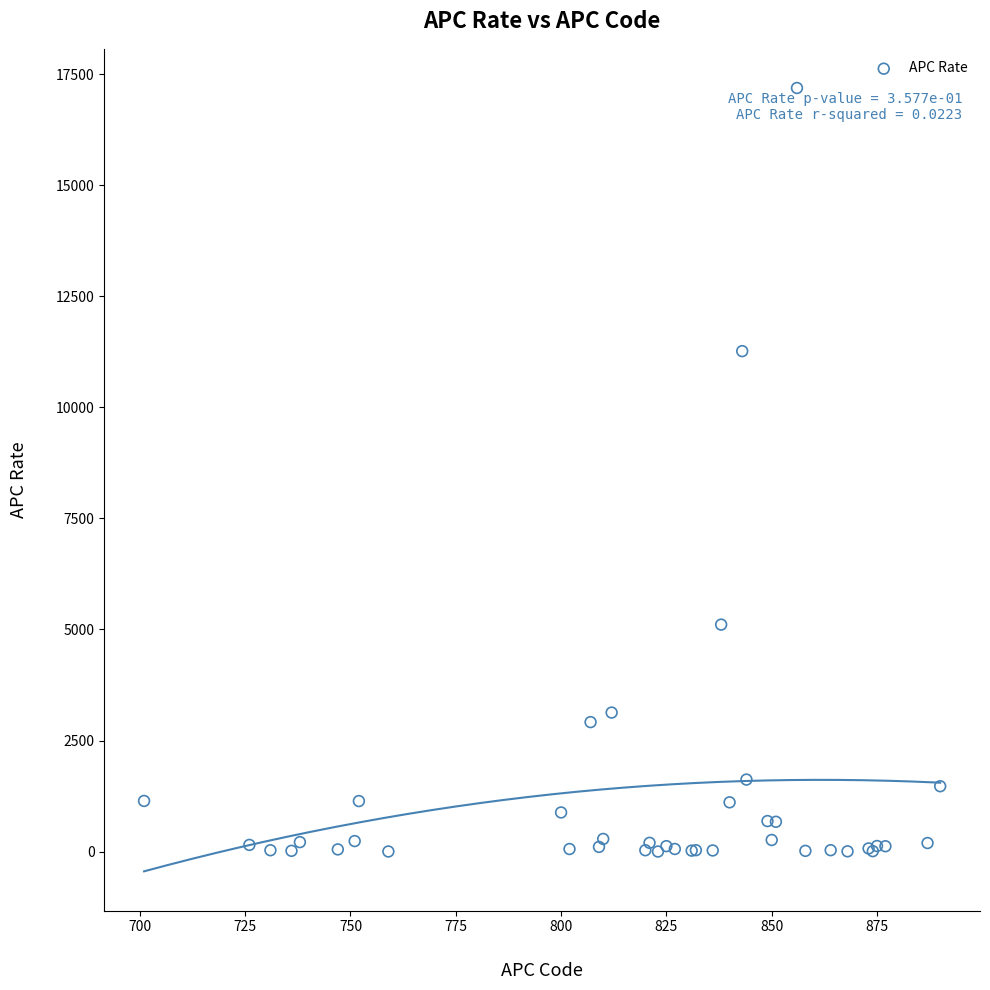

What Y value in the scatter plot is closest to 8594?

11265.1